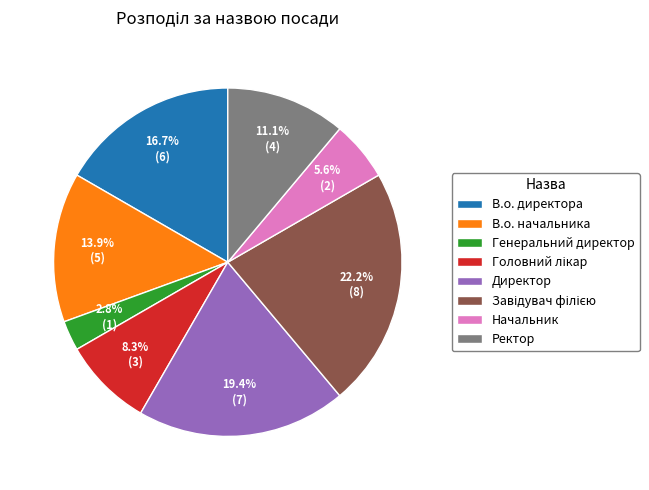

Between Генеральний директор and Ректор, which is larger?

Ректор